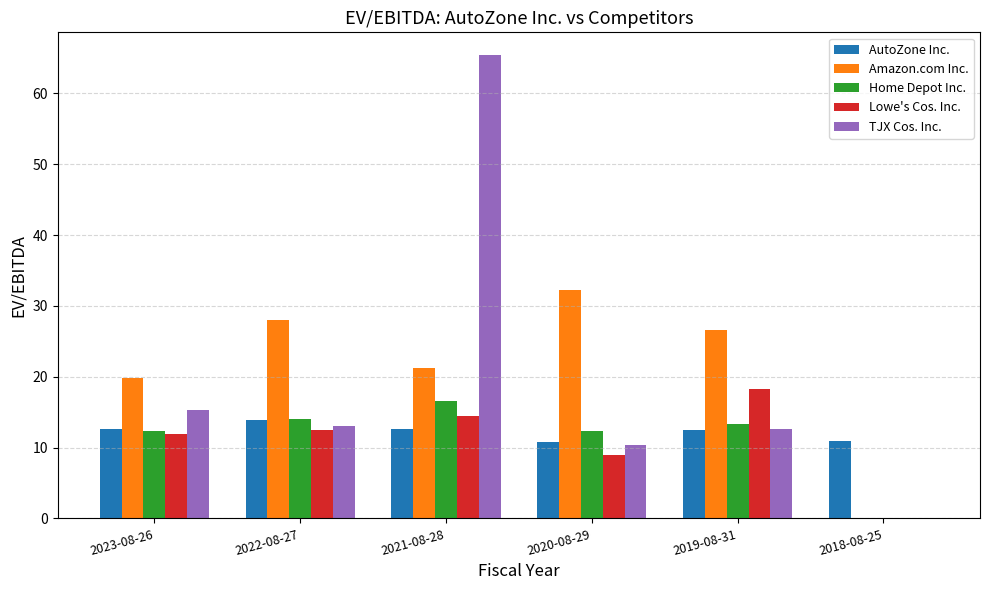

At which category is the sum across all series the highest?

2021-08-28